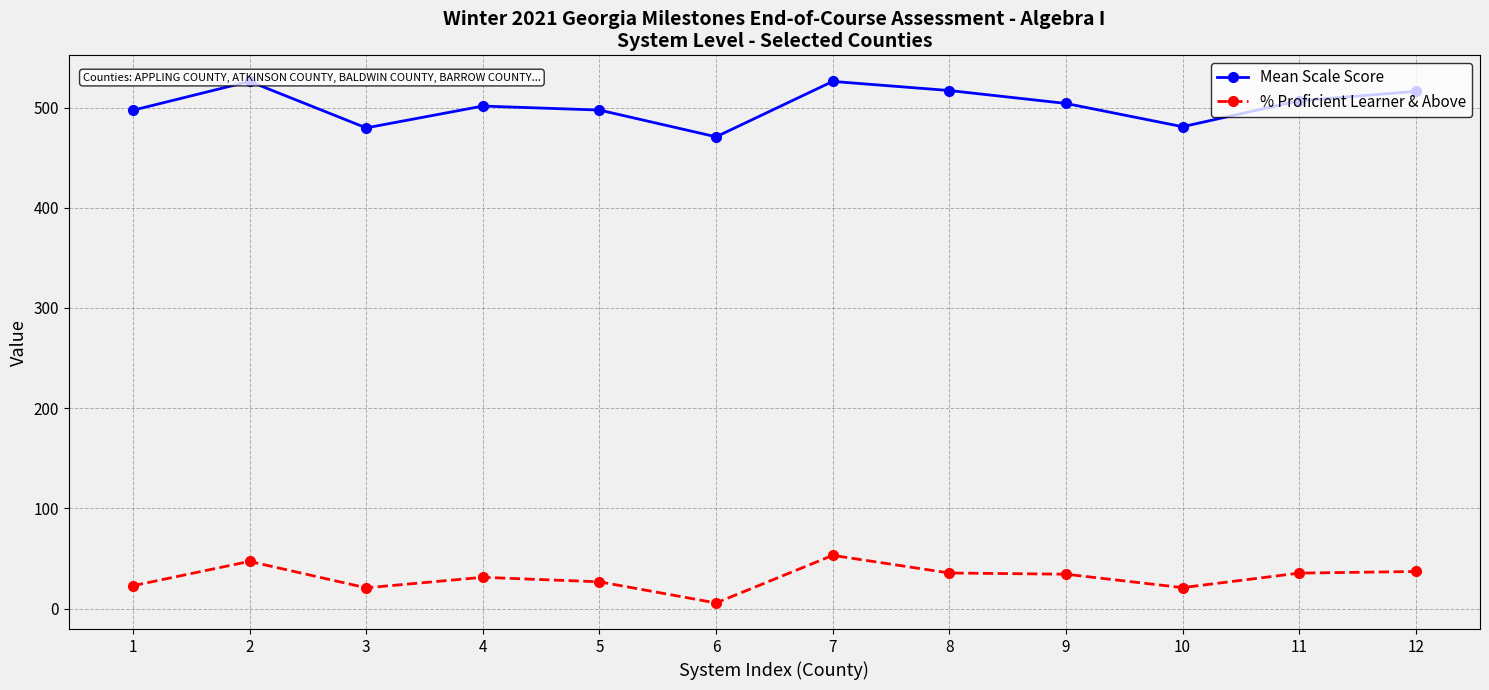

Rank the categories by % Proficient Learner & Above value from highest to lowest.

7, 2, 12, 8, 11, 9, 4, 5, 1, 10, 3, 6